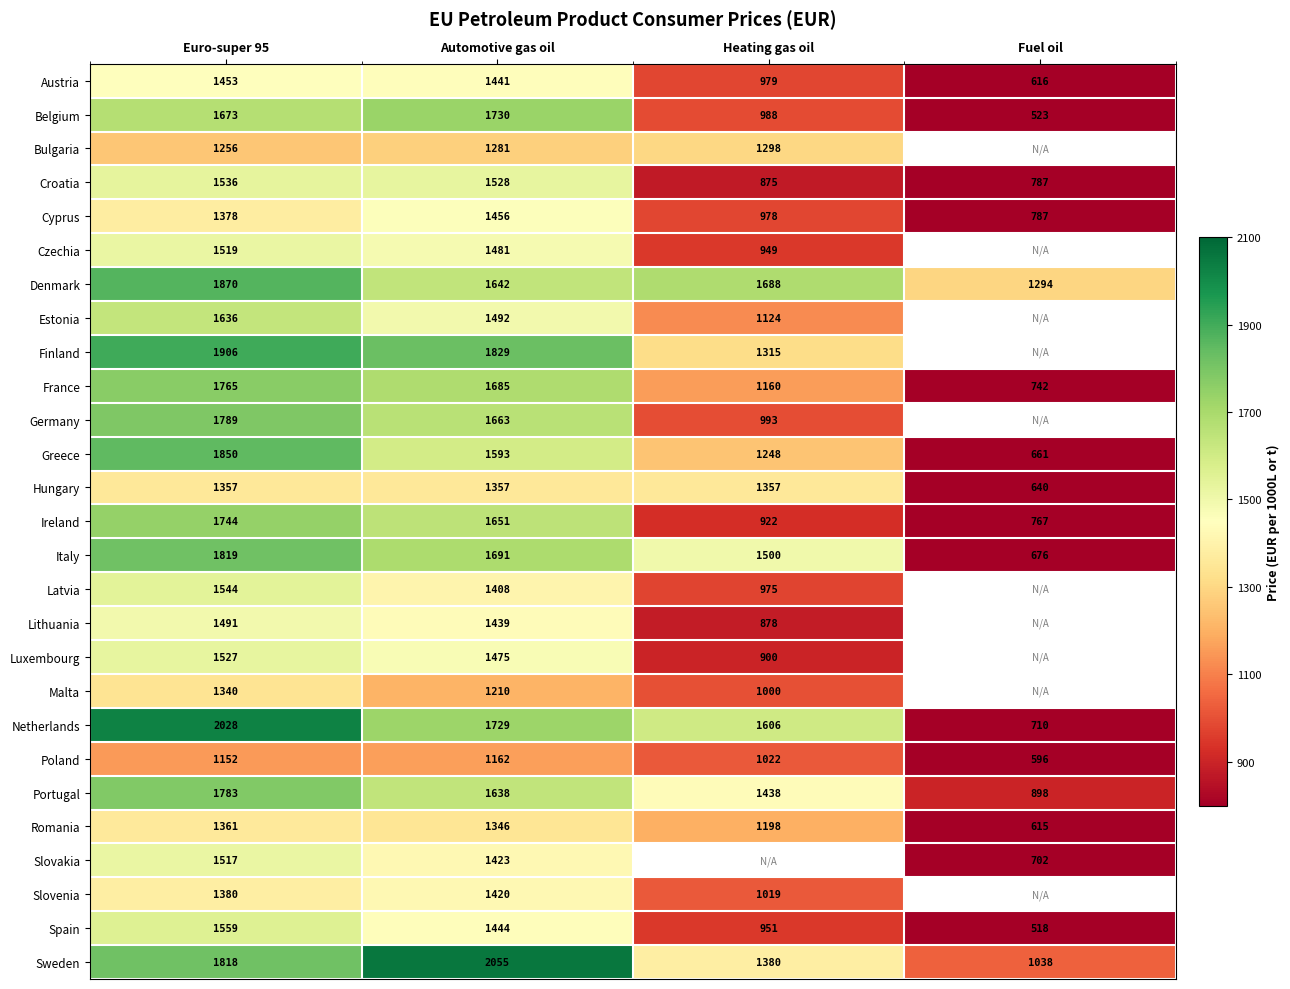

How many values in the Austria series are below 1441?

2